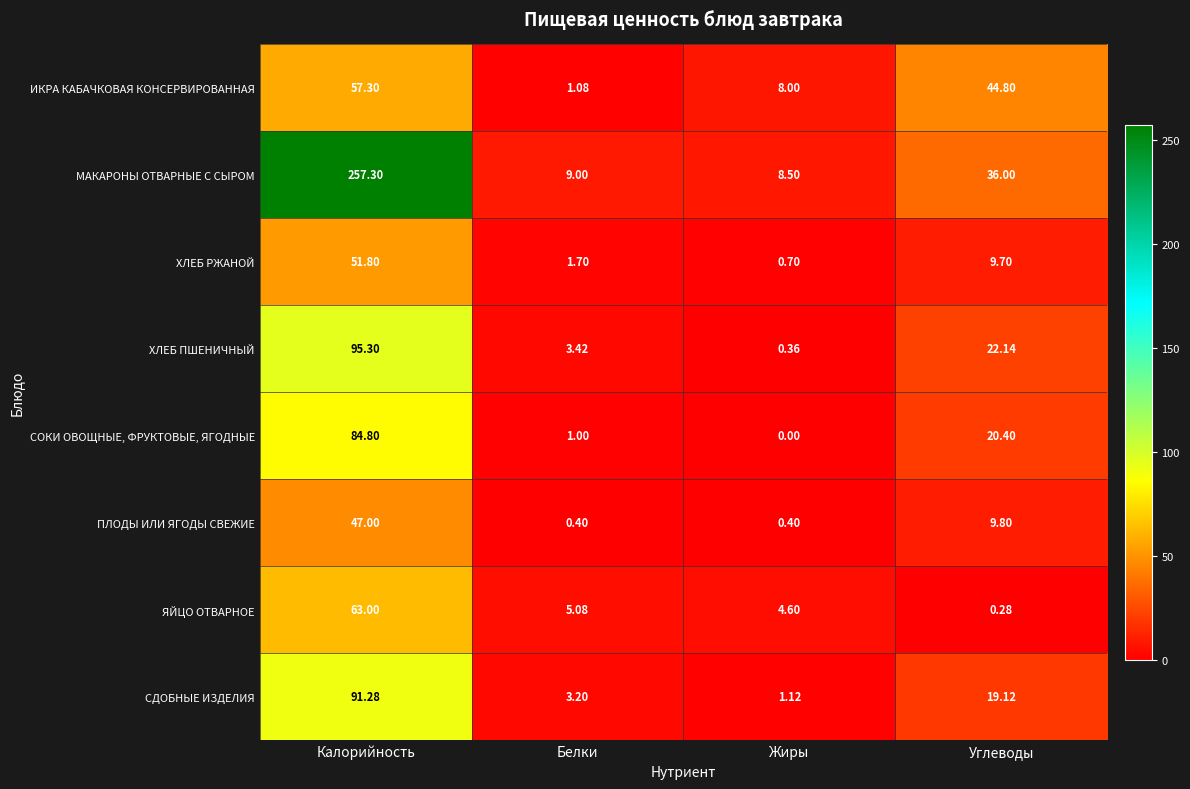

At which label is ХЛЕБ РЖАНОЙ closest to 26?

Углеводы